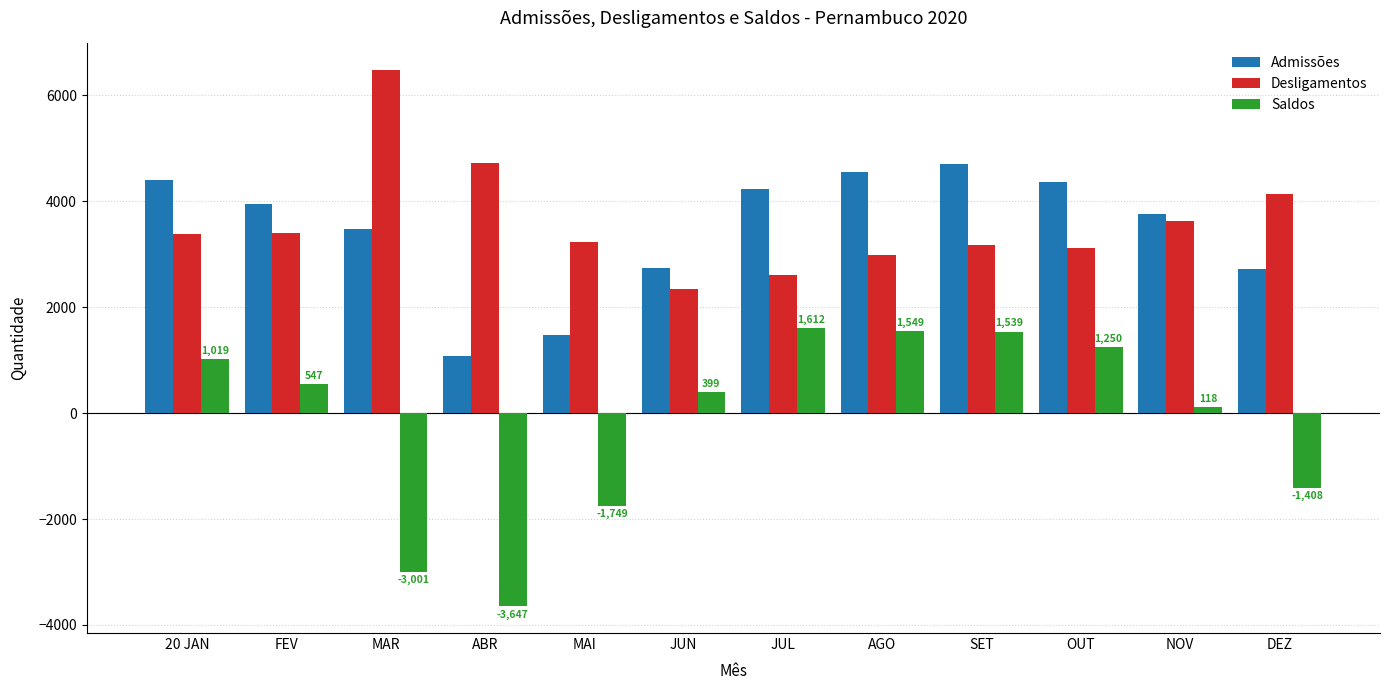

The value of Desligamentos at FEV is 3404. True or false?

True